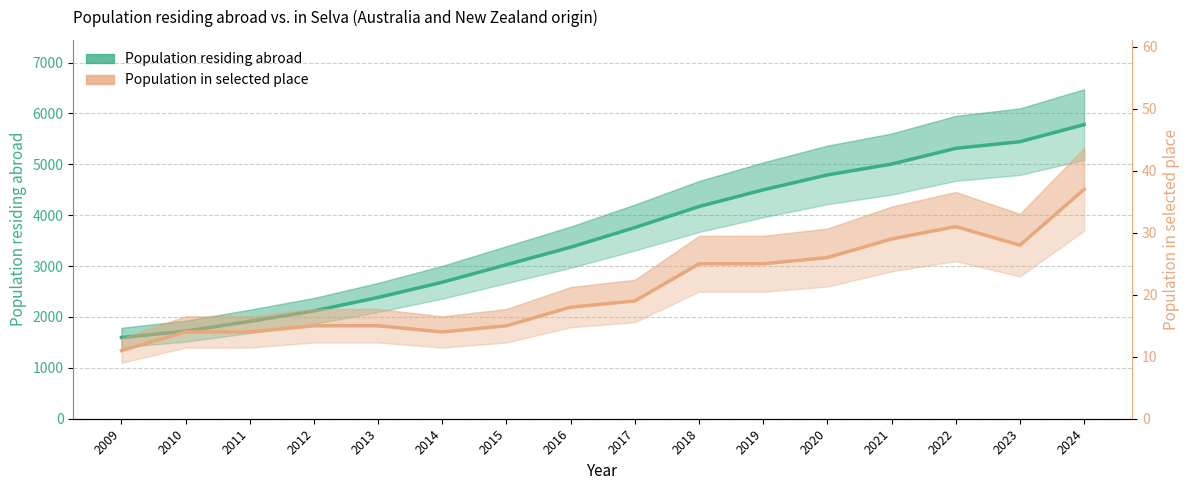

What is the highest value of the Population residing abroad series?

5780